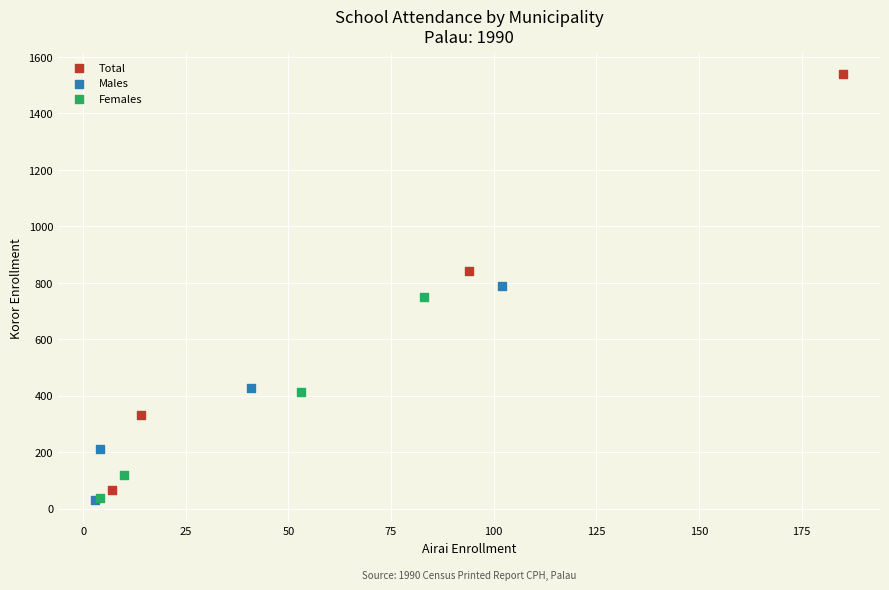

Which series has the largest Y range (max minus min)?

Total